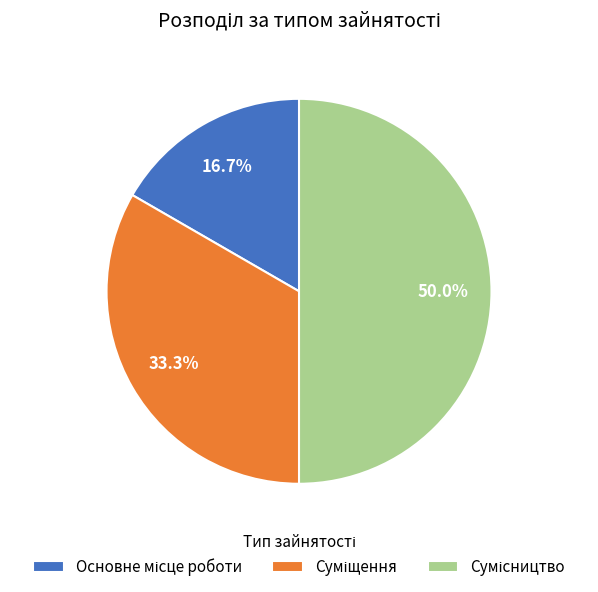

How many slices are in this pie chart?

3